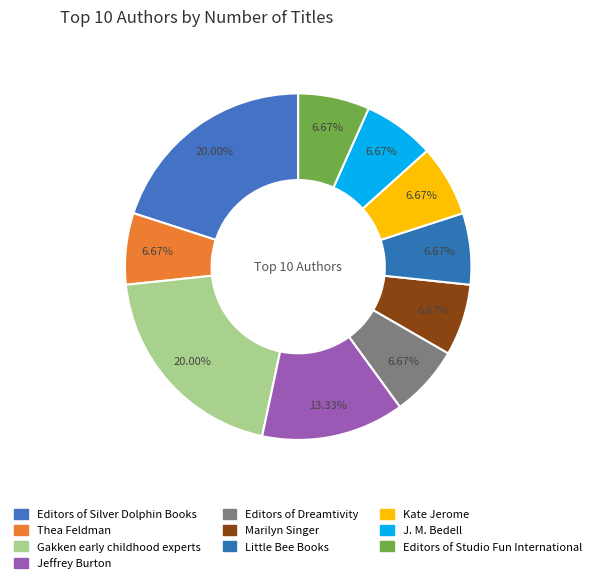

Approximately how many times larger is the value at Jeffrey Burton compared to Editors of Studio Fun International?

2.0